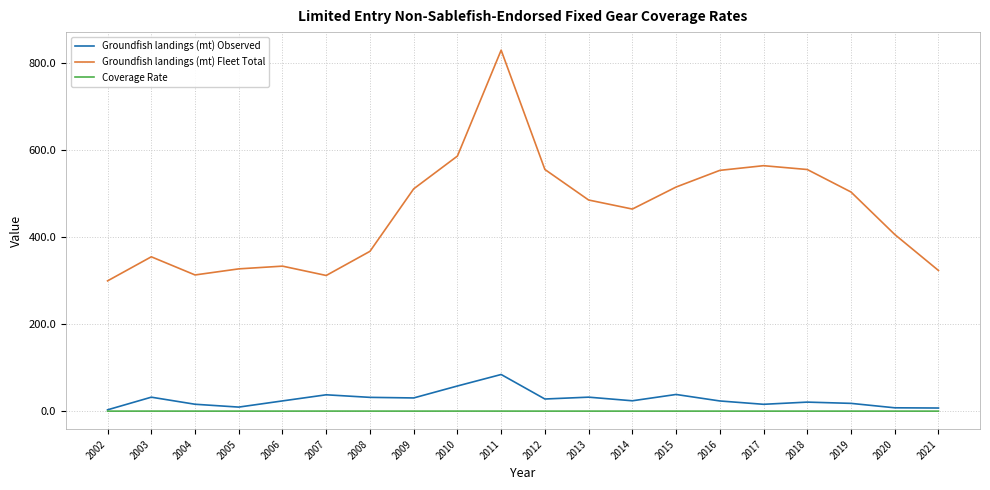

Count the number of data series in this chart.

3